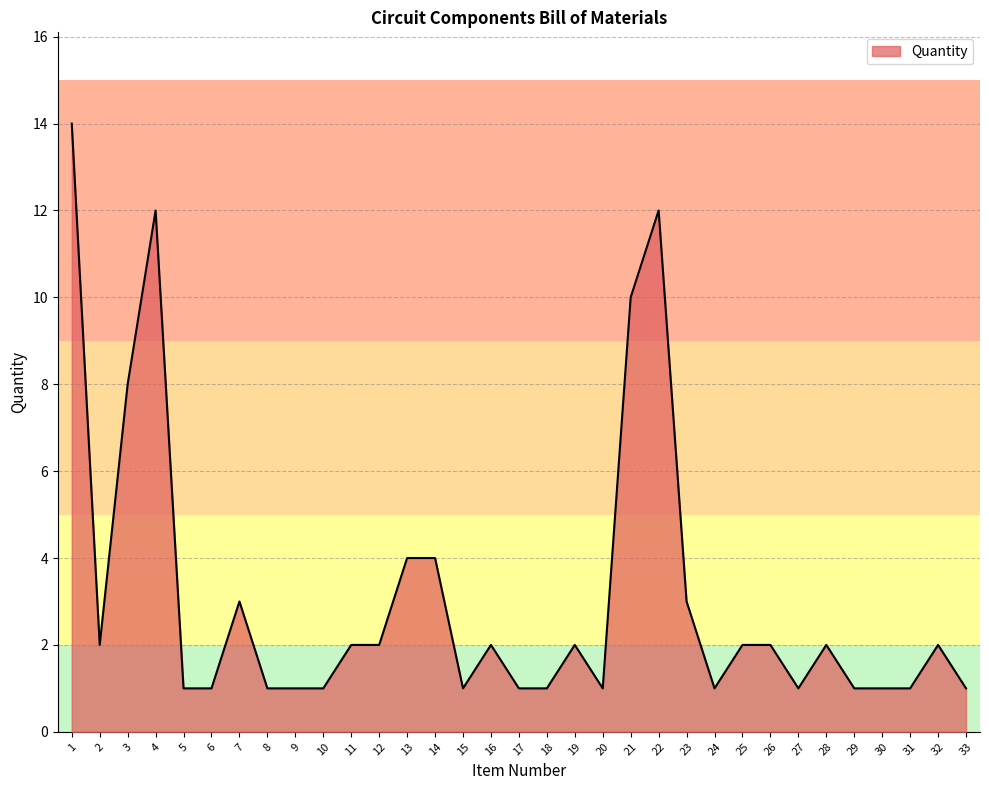

Where does the data first go above 2?

1